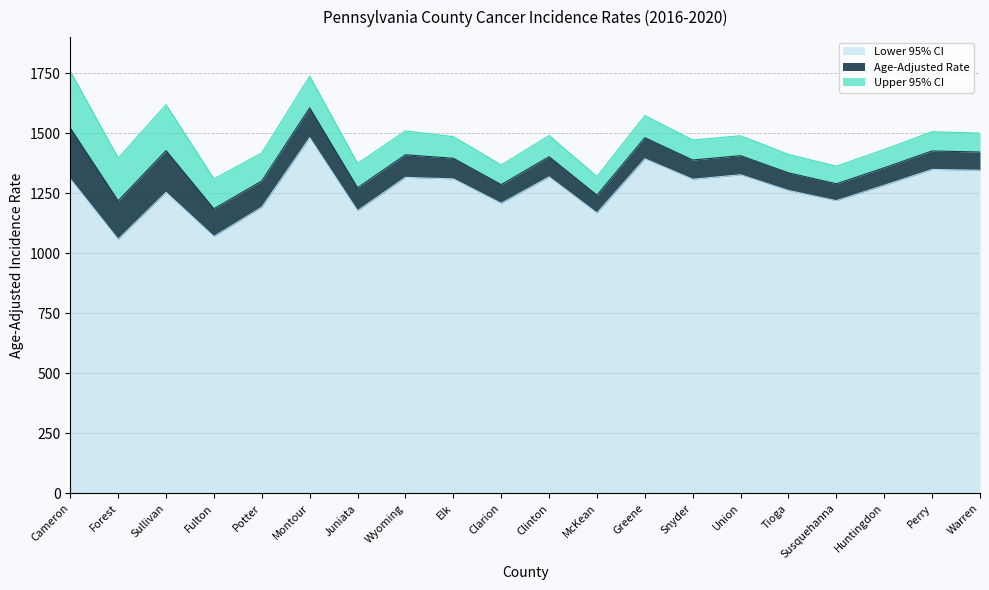

Reading left to right, list all the values displayed in this chart.

Age-Adjusted Rate: Cameron=1521.5	Forest=1218.5	Sullivan=1427.4	Fulton=1185.3	Potter=1301.1	Montour=1605.5	Juniata=1272.8	Wyoming=1410.0	Elk=1395.6	Clarion=1285.9	Clinton=1402.0	McKean=1241.9	Greene=1481.3	Snyder=1388.2	Union=1406.3	Tioga=1334.9	Susquehanna=1289.2	Huntingdon=1356.1	Perry=1426.0	Warren=1421.4
Lower 95% CI: Cameron=1310.0	Forest=1058.4	Sullivan=1253.9	Fulton=1070.1	Potter=1192.0	Montour=1481.3	Juniata=1177.3	Wyoming=1316.0	Elk=1309.9	Clarion=1208.0	Clinton=1318.0	McKean=1167.8	Greene=1393.5	Snyder=1308.4	Union=1326.9	Tioga=1261.3	Susquehanna=1219.1	Huntingdon=1283.1	Perry=1349.1	Warren=1345.7
Upper 95% CI: Cameron=1757.9	Forest=1396.3	Sullivan=1618.6	Fulton=1309.7	Potter=1417.7	Montour=1737.2	Juniata=1374.0	Wyoming=1509.1	Elk=1485.5	Clarion=1367.5	Clinton=1490.0	McKean=1319.5	Greene=1573.2	Snyder=1471.7	Union=1489.2	Tioga=1411.6	Susquehanna=1362.4	Huntingdon=1432.2	Perry=1506.2	Warren=1500.3